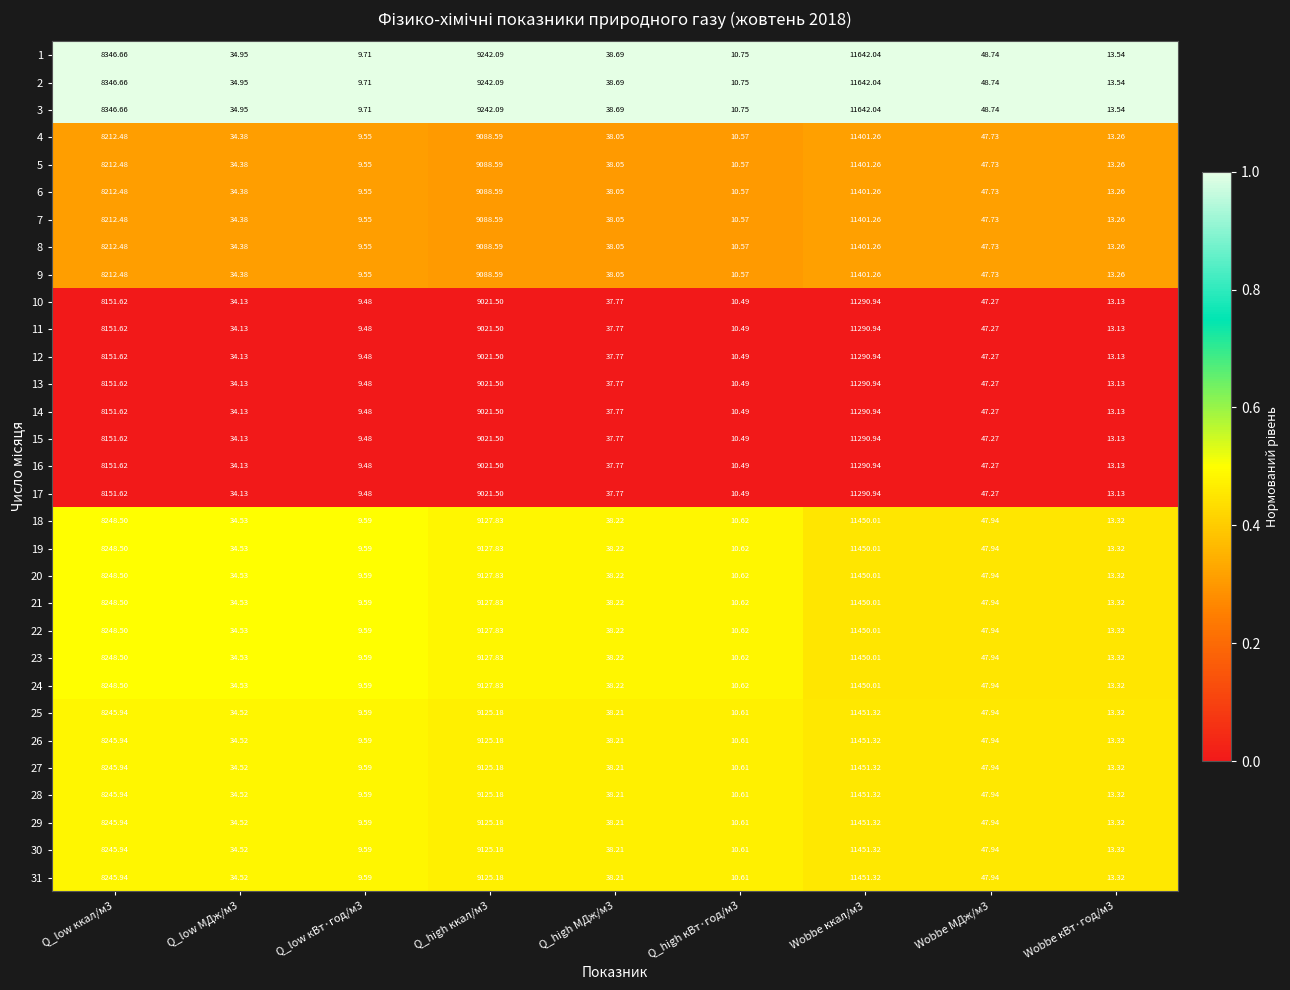

At which category does the chart reach its minimum across all series?

Q_low кВт·год/м3